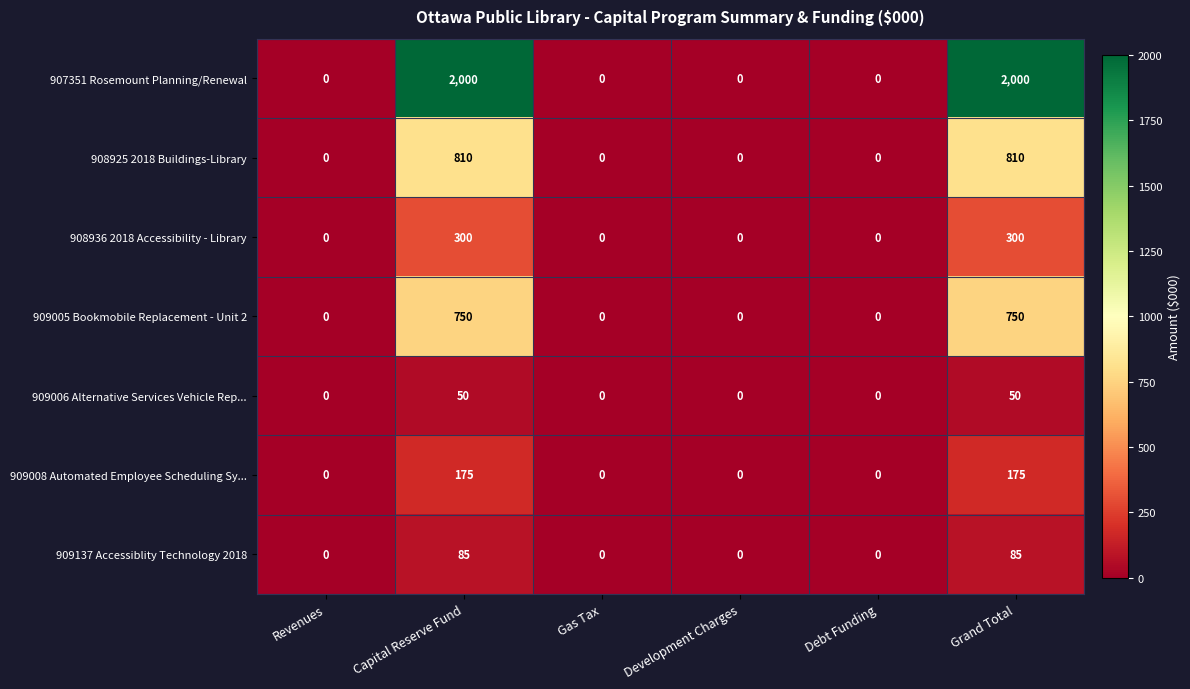

Which series has the largest range (max minus min)?

907351 Rosemount Planning/Renewal